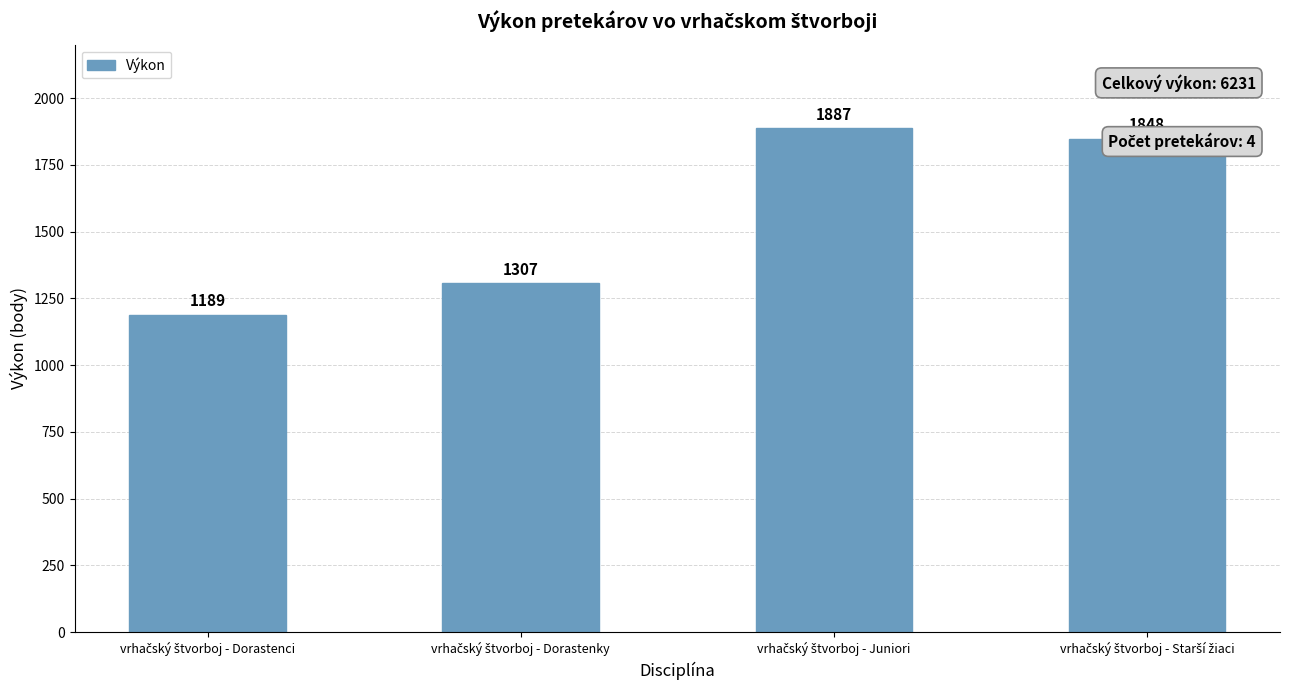

What is the value of the 3rd bar from the left?

1887